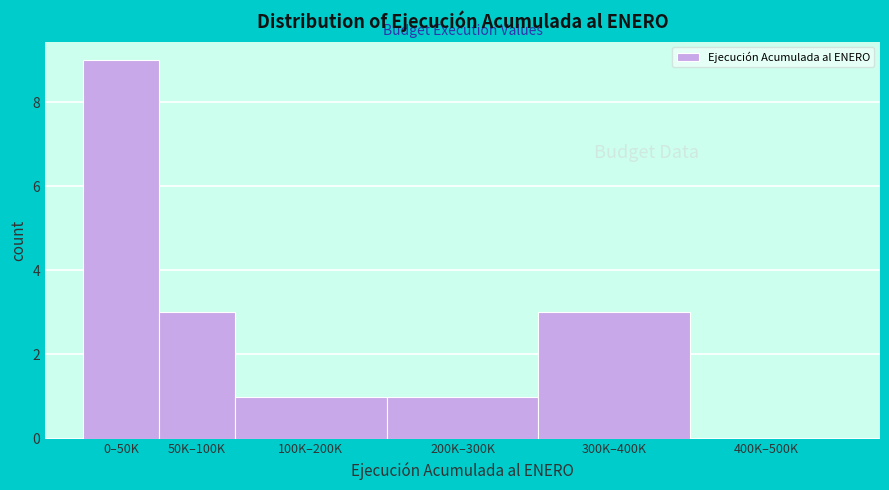

Reading left to right, what are all the values shown in this chart?

0–50K=9	50K–100K=3	100K–200K=1	200K–300K=1	300K–400K=3	400K–500K=0